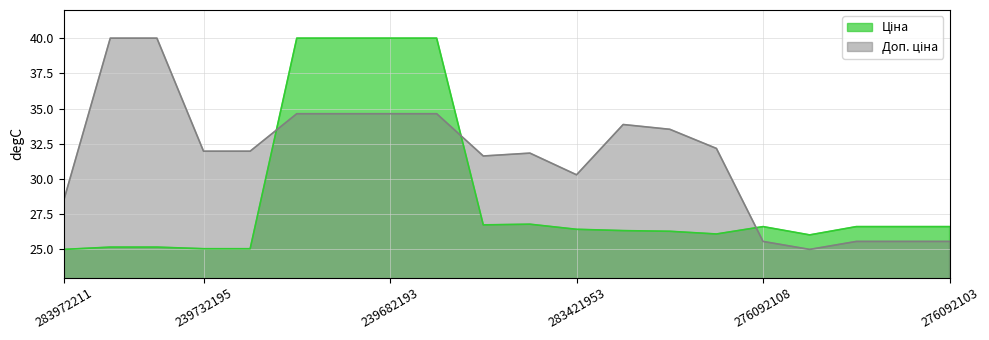

What is the difference between the highest and lowest values at 276092104?

1.1